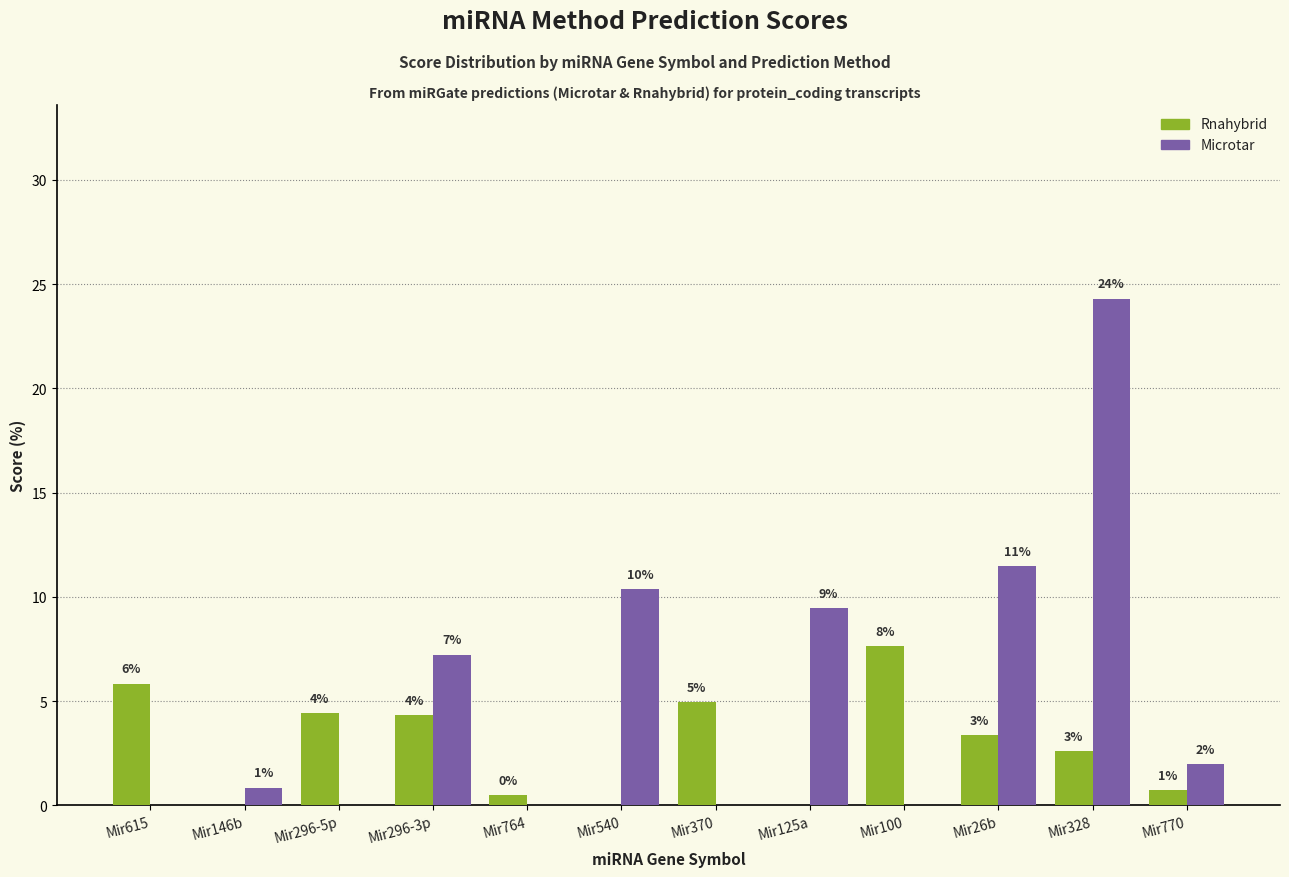

Reading left to right, list all the values displayed in this chart.

Rnahybrid: 5.8	0.0	4.4	4.3	0.5	0.0	4.9	0.0	7.6	3.4	2.6	0.7
Microtar: 0.0	0.9	0.0	7.2	0.0	10.4	0.0	9.5	0.0	11.5	24.3	2.0